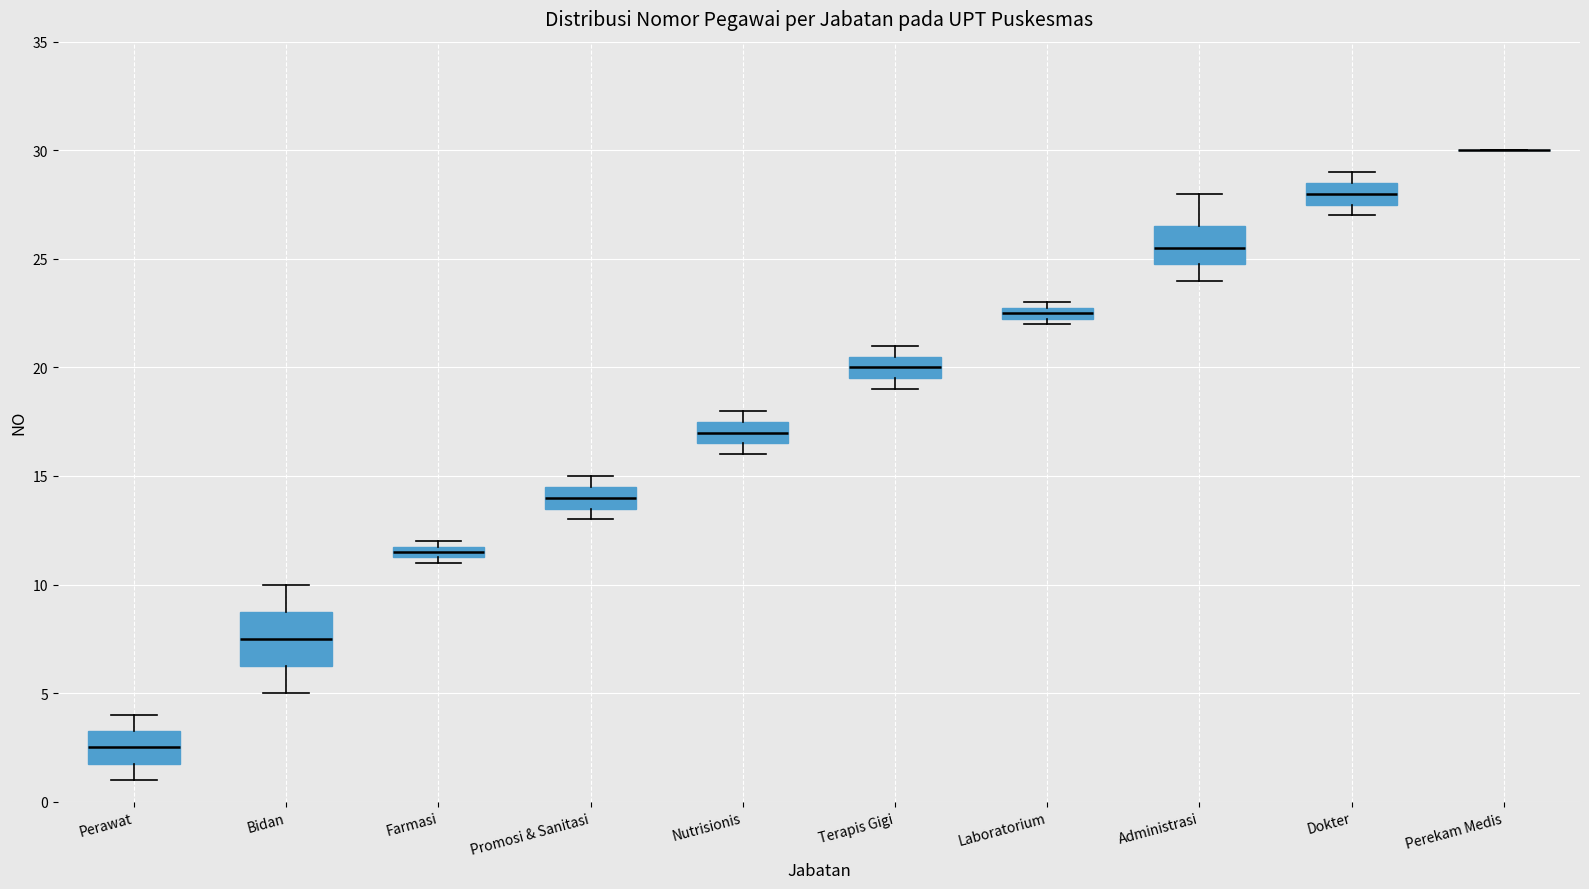

Comparing the boxes themselves (not the whiskers), which one is the tallest?

Bidan